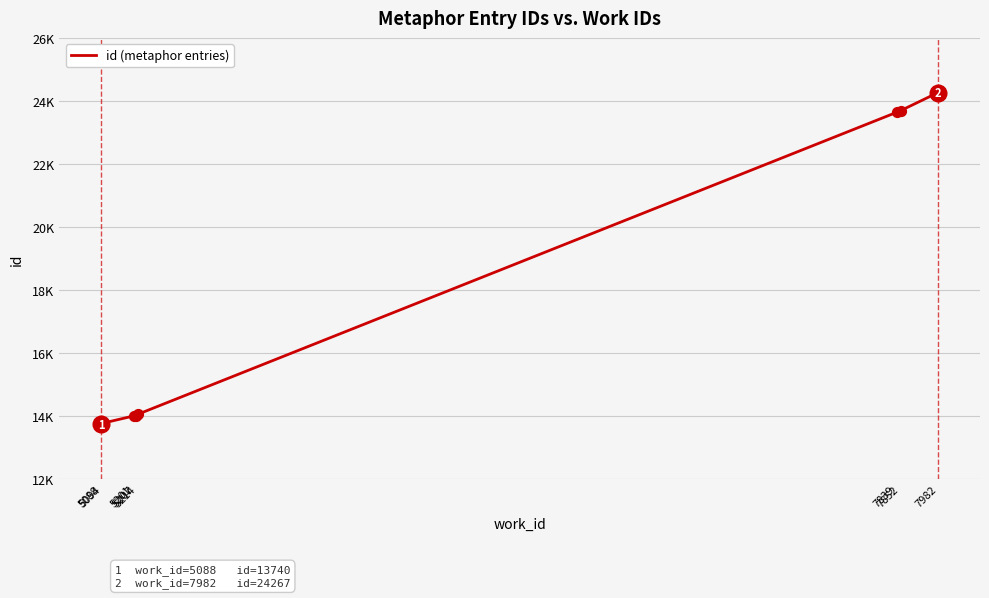

Between 5094 and 5088, which is larger?

5094